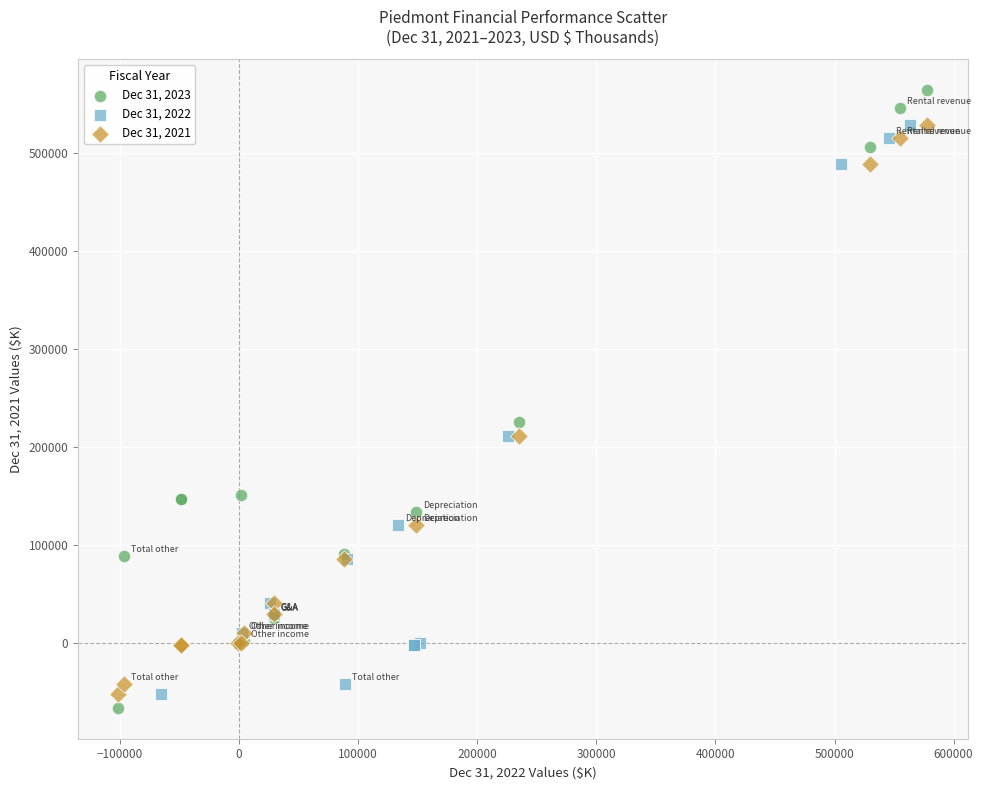

Which series contains the lowest Y value?

Dec 31, 2023